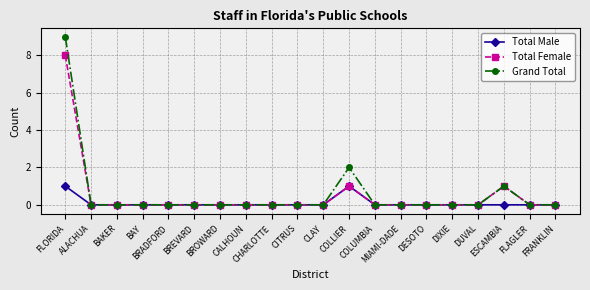

True or false: Grand Total has more than 0 points higher than both neighbors.

True